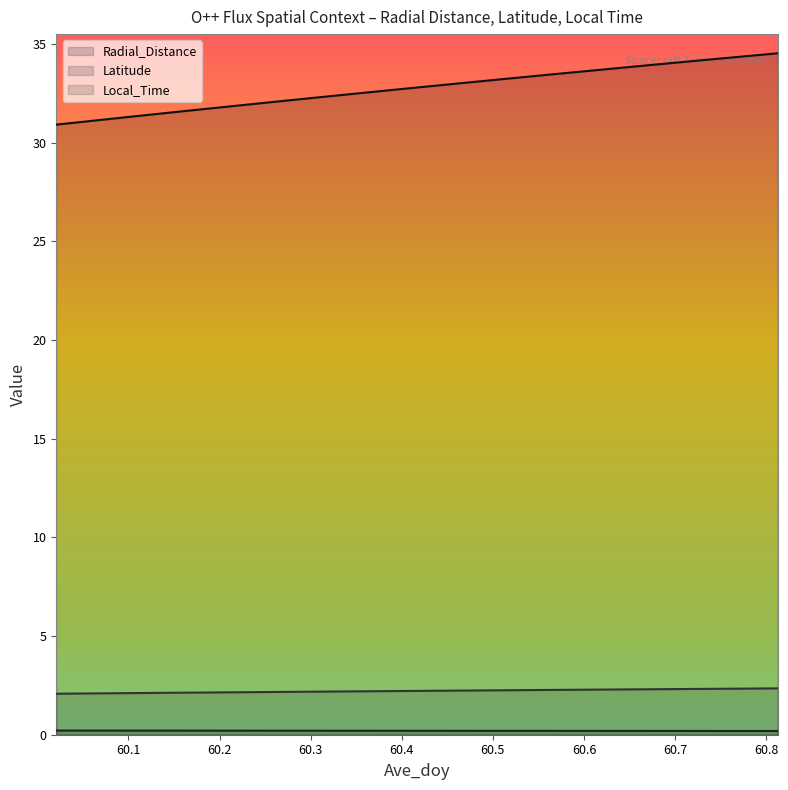

Reading right to left, what are all the values shown in this chart?

Radial_Distance (line): 34.5	34.4	34.2	34.0	33.8	33.6	33.5	33.3	33.1	32.9	32.7	32.5	32.3	32.1	31.9	31.7	31.5	31.3	31.1	30.9
Latitude (line): 0.2	0.2	0.2	0.2	0.2	0.2	0.2	0.2	0.2	0.2	0.2	0.2	0.2	0.2	0.2	0.2	0.2	0.2	0.2	0.2
Local_Time (line): 2.3	2.3	2.3	2.3	2.3	2.3	2.3	2.3	2.2	2.2	2.2	2.2	2.2	2.2	2.2	2.1	2.1	2.1	2.1	2.1